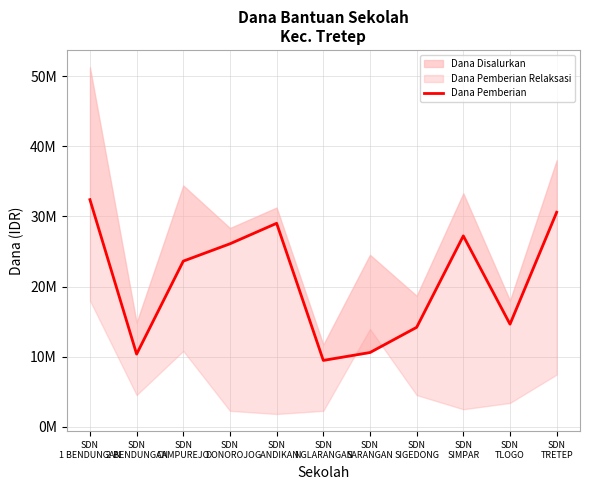

Rank the categories by value from lowest to highest.

SDN
NGLARANGAN, SDN
2 BENDUNGAN, SDN
SARANGAN, SDN
SIGEDONG, SDN
TLOGO, SDN
CAMPUREJO, SDN
DONOROJO, SDN
SIMPAR, SDN
GANDIKAN, SDN
TRETEP, SDN
1 BENDUNGAN